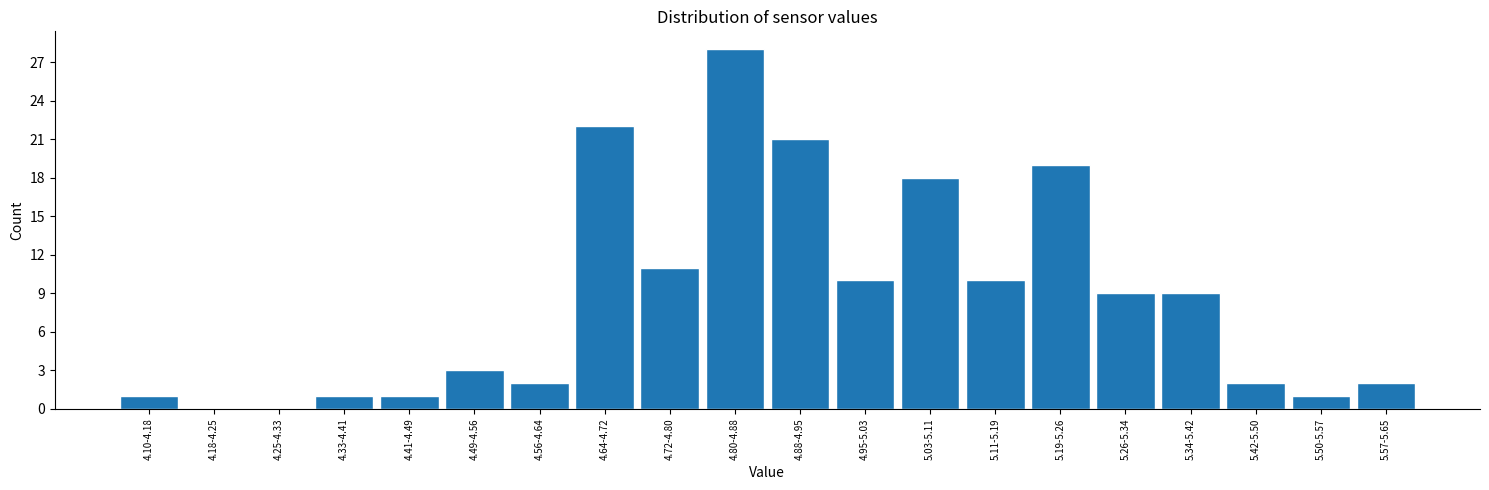

Reading right to left, list all the values displayed in this chart.

5.57-5.65=2	5.50-5.57=1	5.42-5.50=2	5.34-5.42=9	5.26-5.34=9	5.19-5.26=19	5.11-5.19=10	5.03-5.11=18	4.95-5.03=10	4.88-4.95=21	4.80-4.88=28	4.72-4.80=11	4.64-4.72=22	4.56-4.64=2	4.49-4.56=3	4.41-4.49=1	4.33-4.41=1	4.25-4.33=0	4.18-4.25=0	4.10-4.18=1